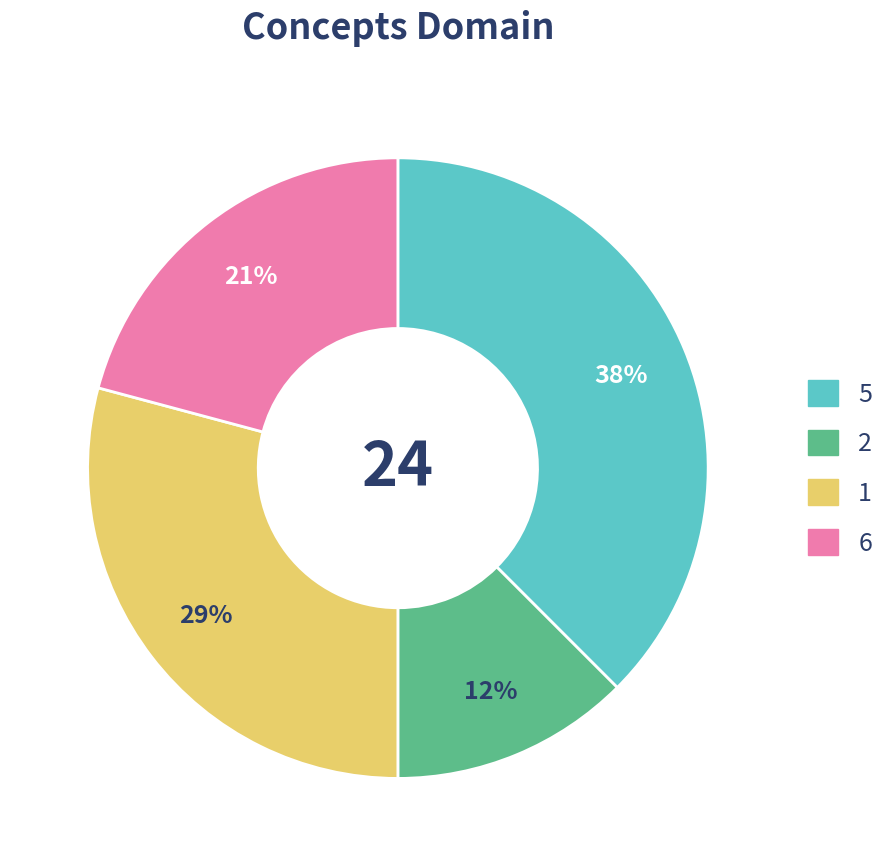

To the nearest percent, what is the average slice percentage?

25%